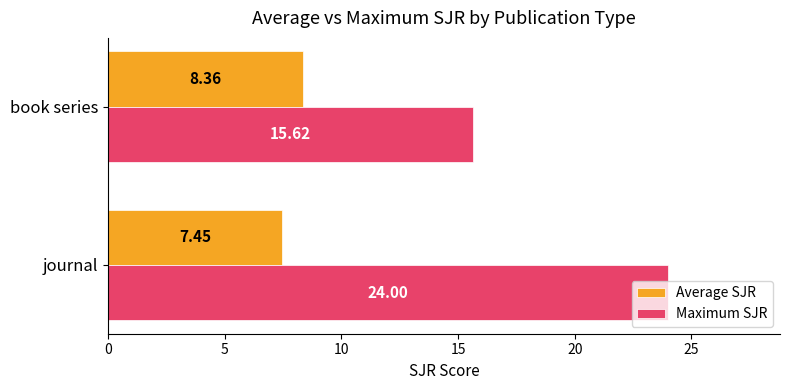

What is the maximum value shown in the chart?

24.0